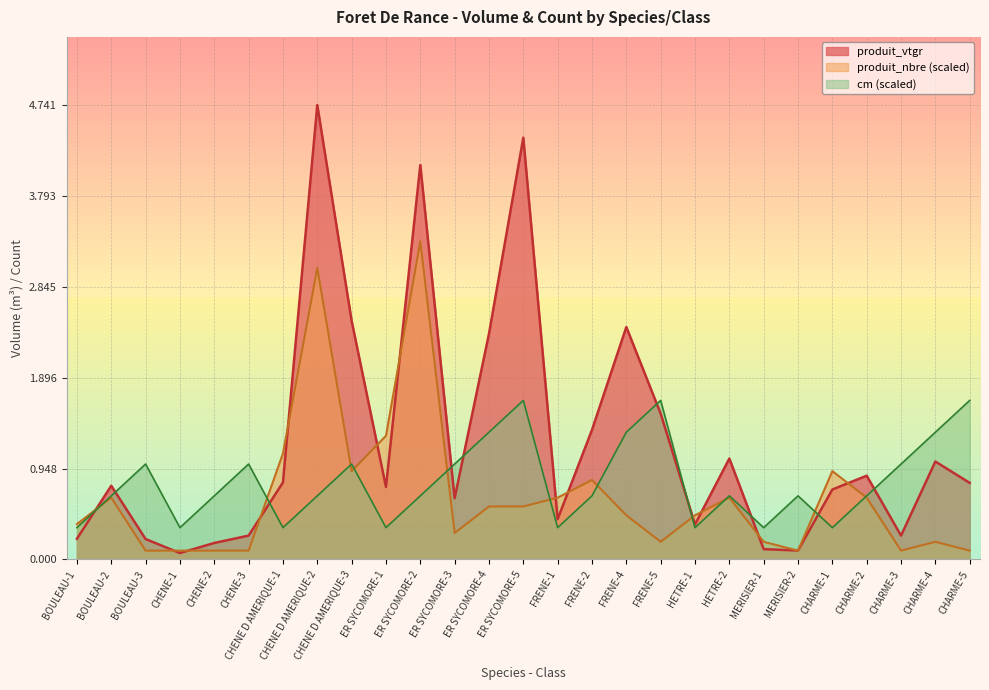

How many data points does each series have?

27